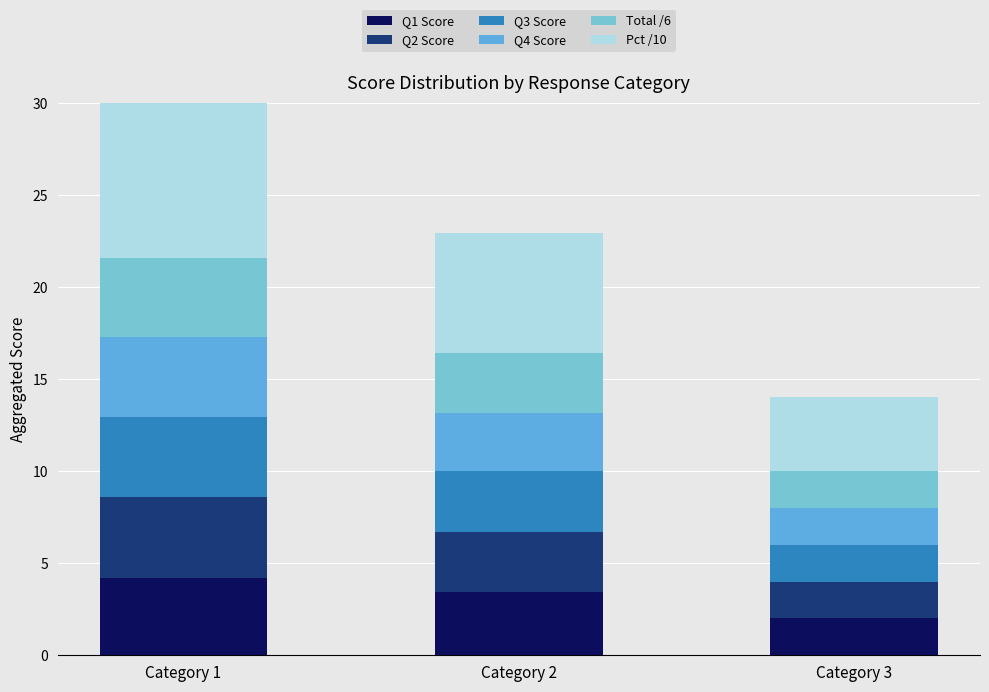

What value does the Q4 Score series have at Category 2?

3.1